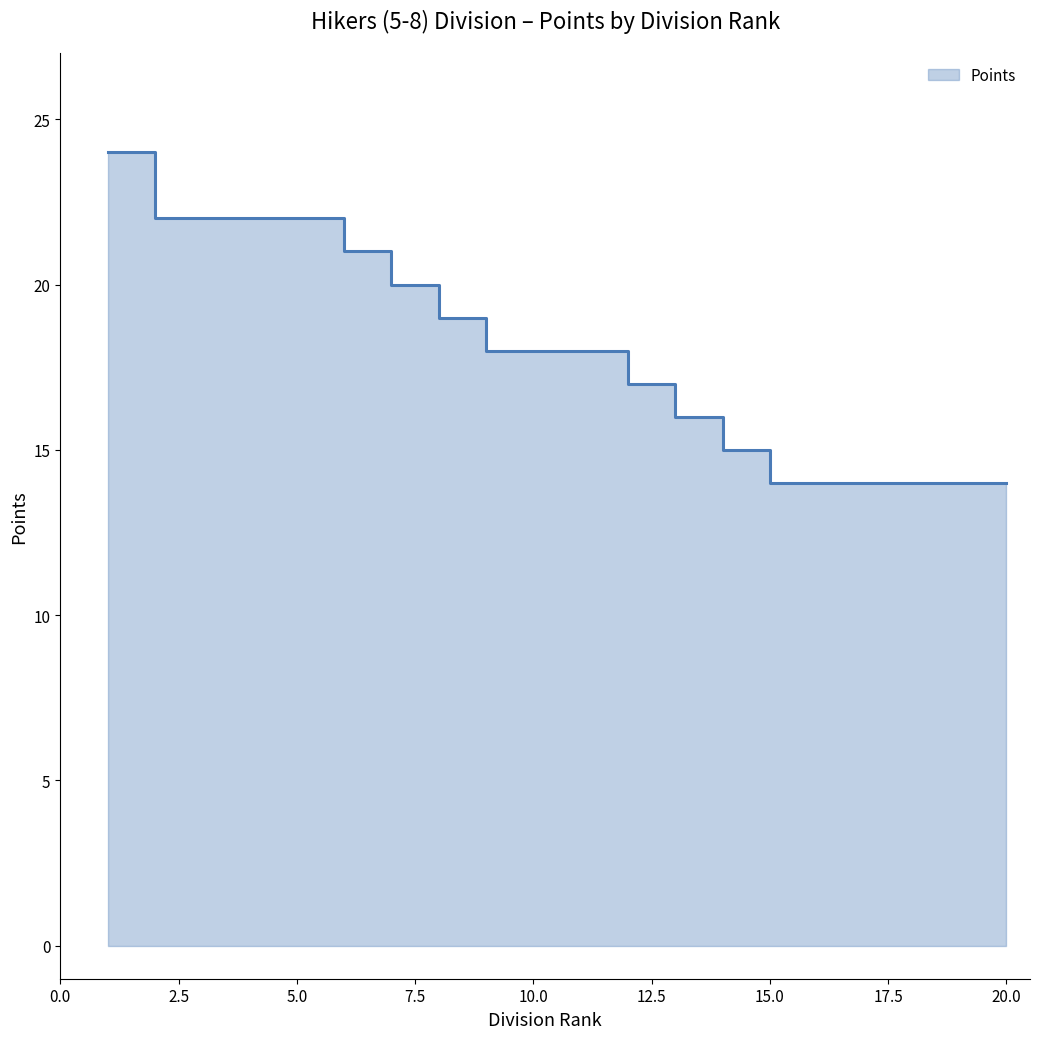

True or false: the data shows 6 at 19.

False